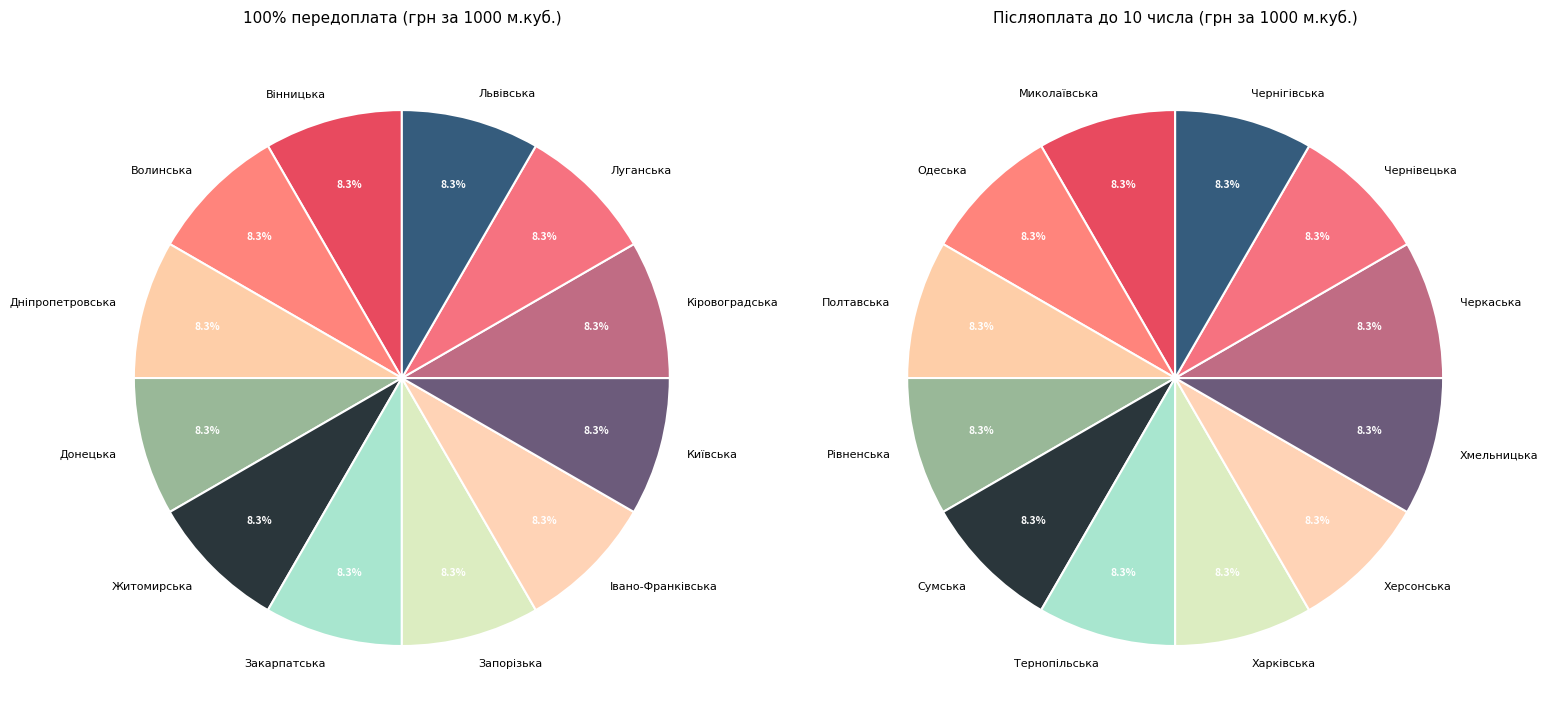

True or false: Волинська accounts for 16% of the total.

False